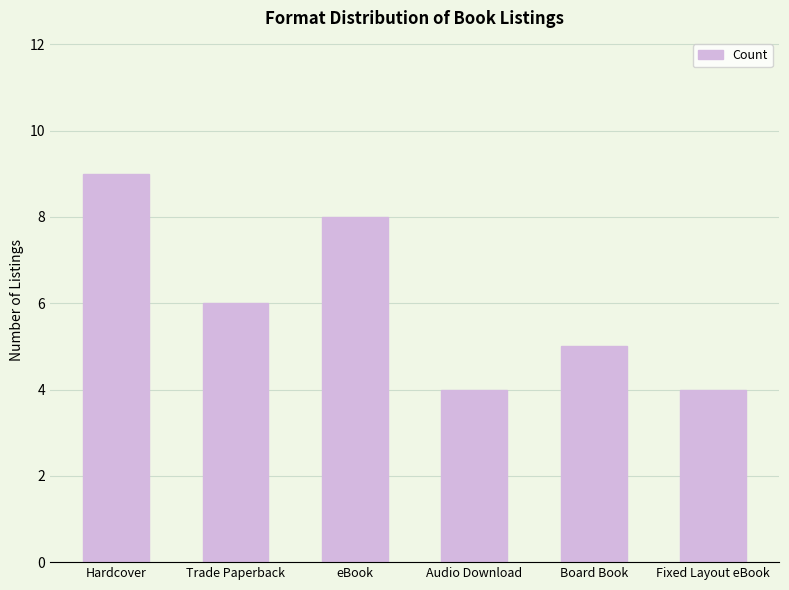

At which label is the value closest to 6?

Trade Paperback